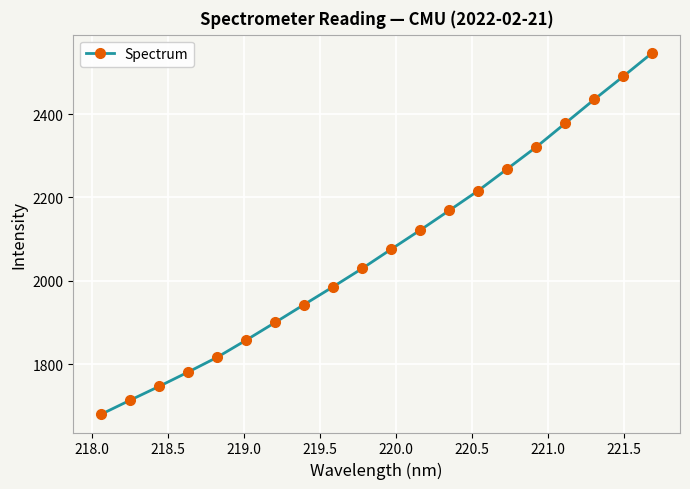

What is the value of the 16th point from the left?

2321.1